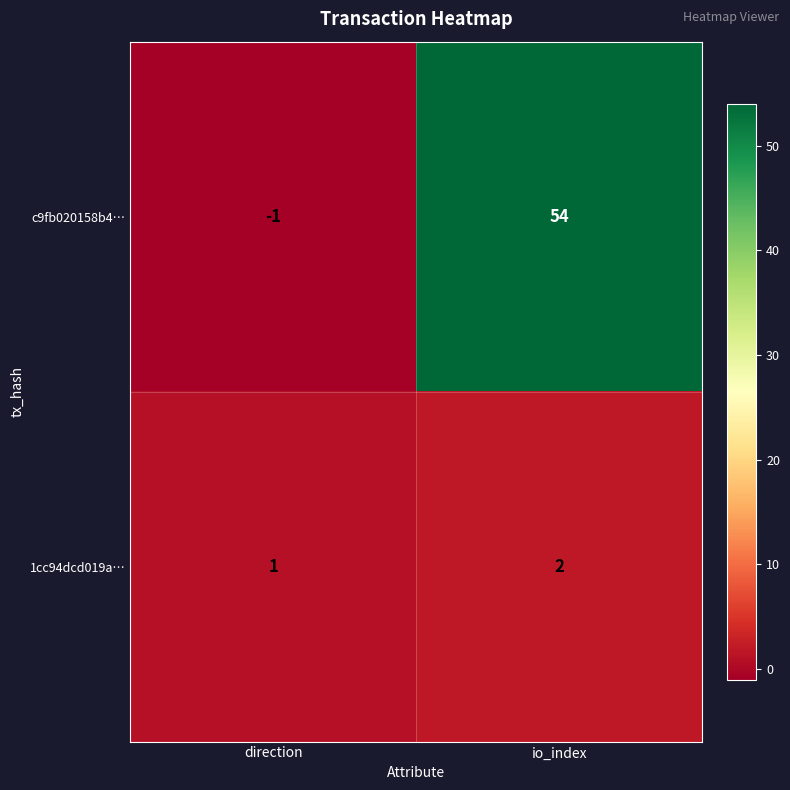

Is it true that c9fb020158b4… equals 54 at io_index?

True